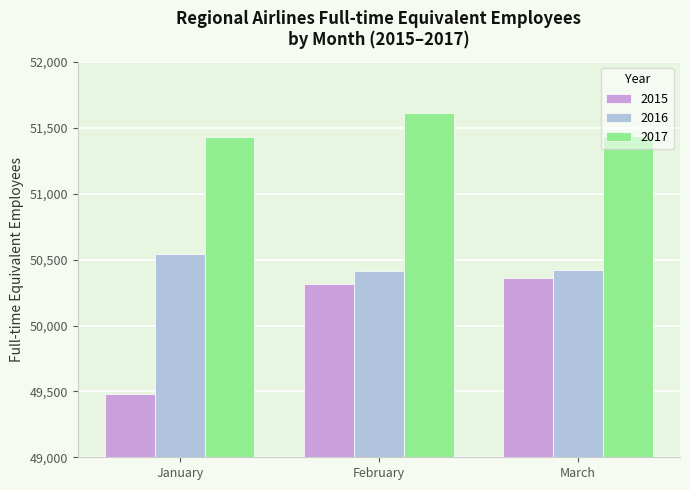

What is the difference between the highest and lowest values at February?

1296